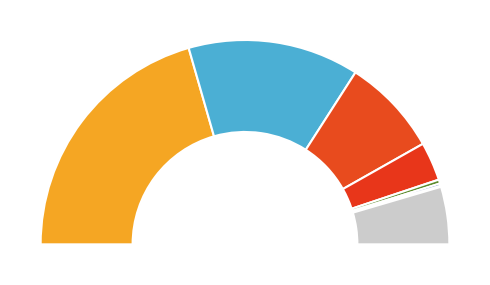

What is the change in value from landbouw to eigen openbare verlichting?

-2091.4